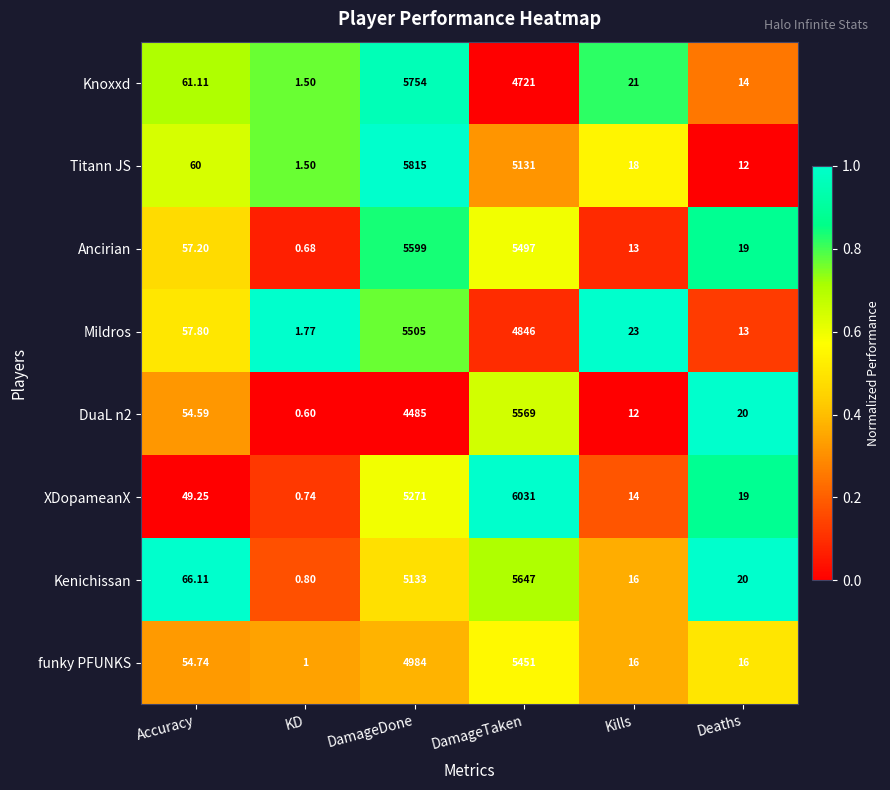

How many data points does each series have?

6